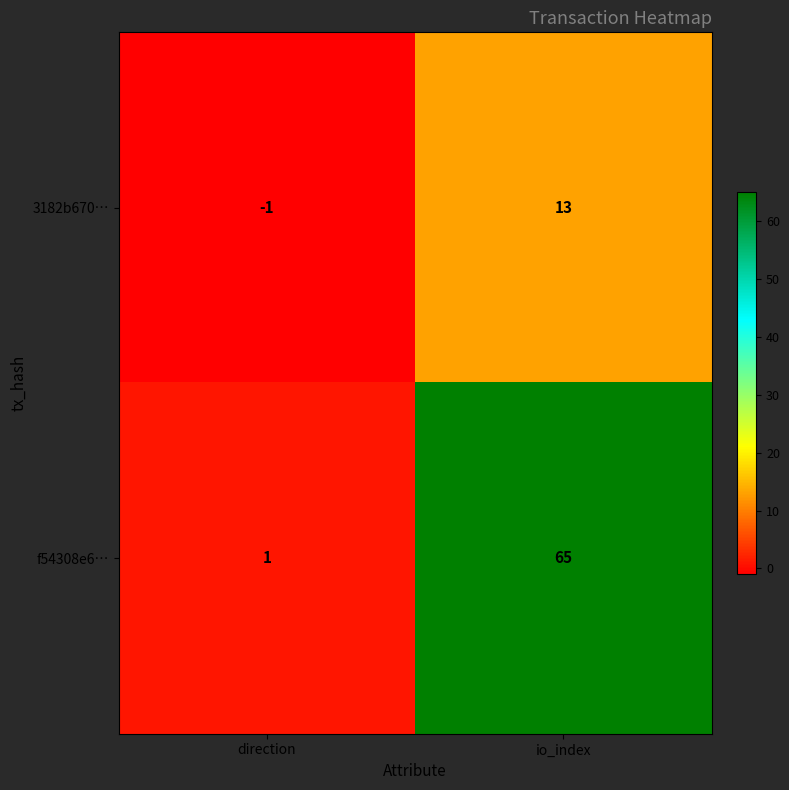

What is the spread (max minus min) of values at io_index?

52